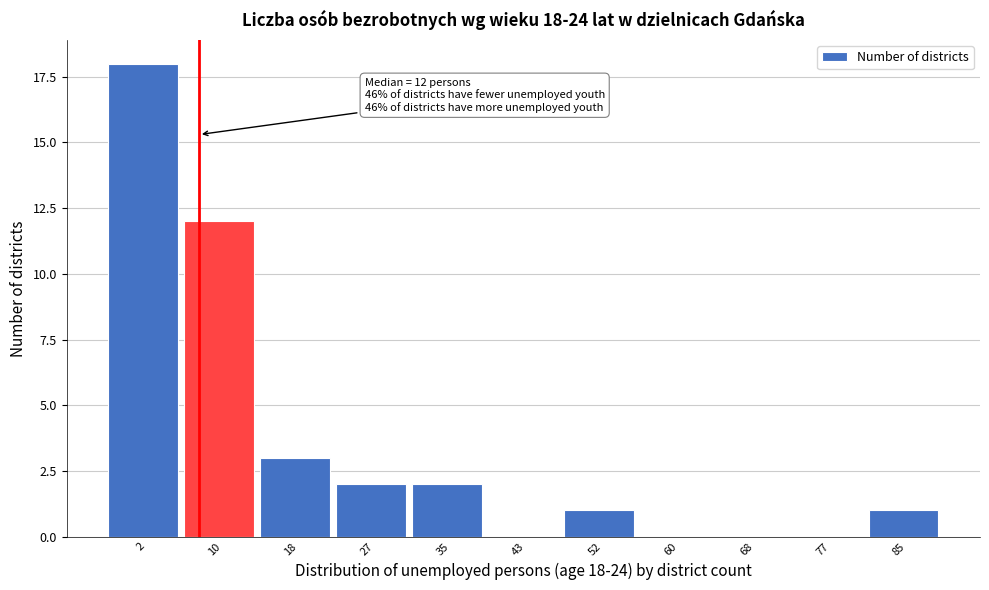

Reading right to left, transcribe all the data shown in this chart.

85=1	77=0	68=0	60=0	52=1	43=0	35=2	27=2	18=3	10=12	2=18